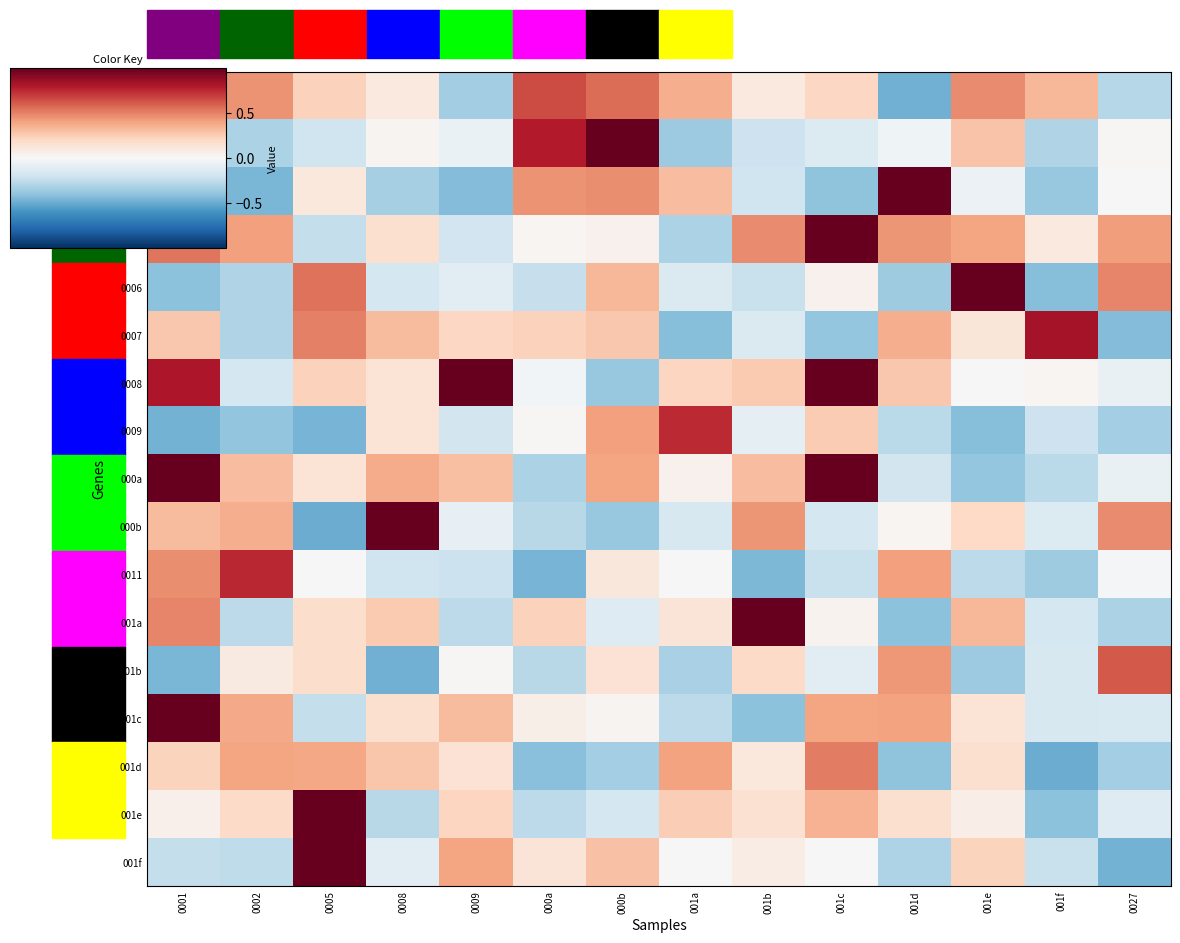

At which category does the chart reach its minimum across all series?

001f